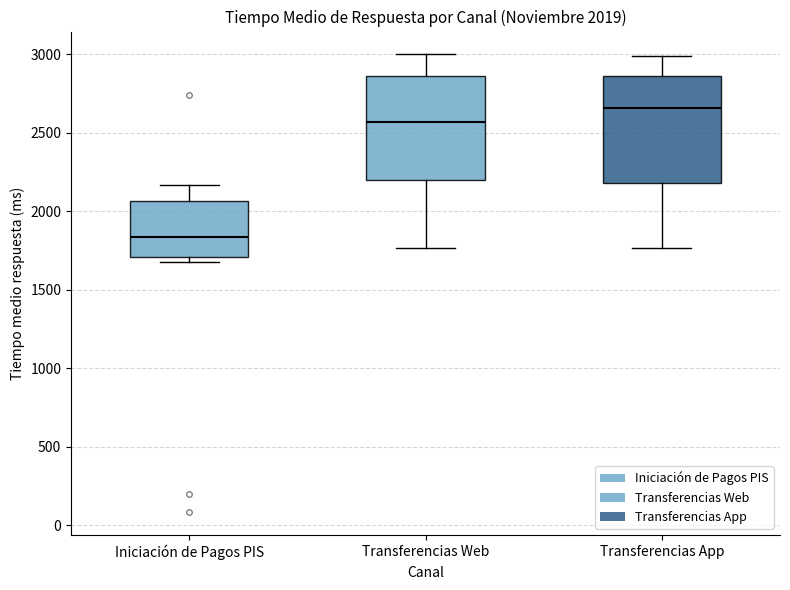

Which box's median line is the lowest?

Iniciación de Pagos PIS